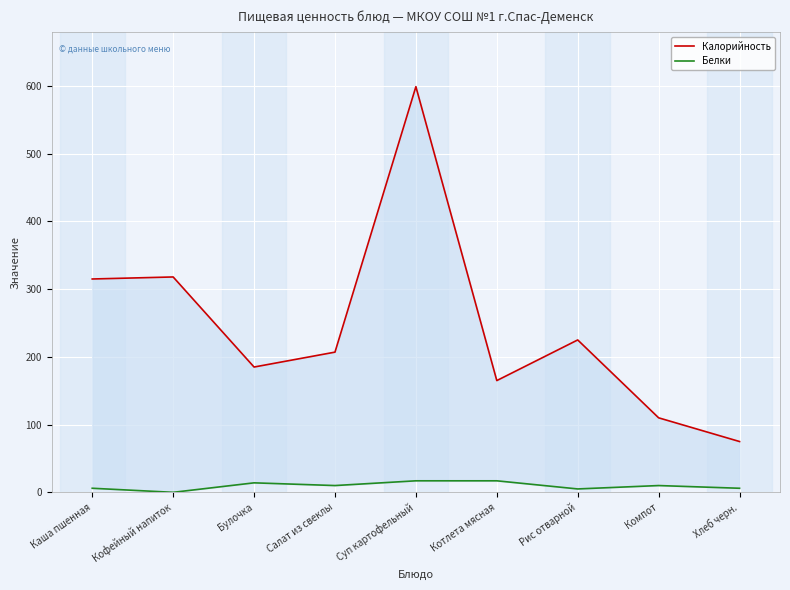

What is the maximum value for Белки?

17